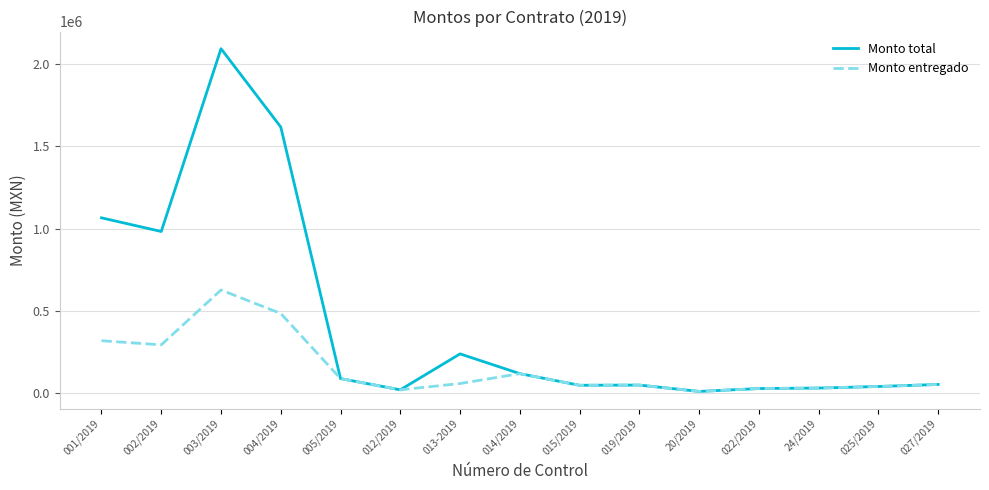

Rank the series by their maximum value, from lowest to highest.

Monto entregado, Monto total